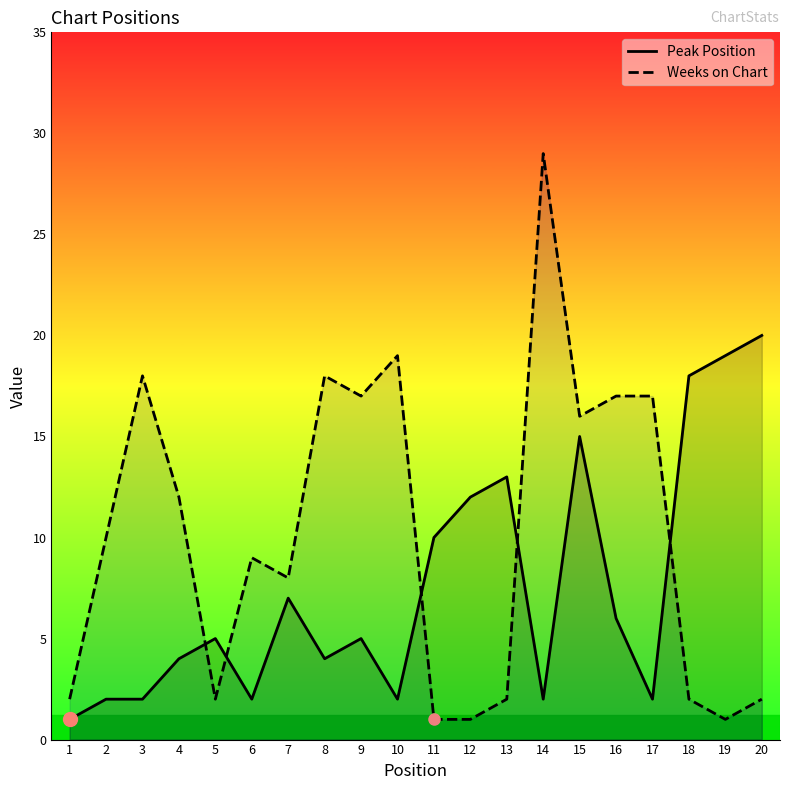

What is the difference between the Peak Position values at 12 and 11?

2